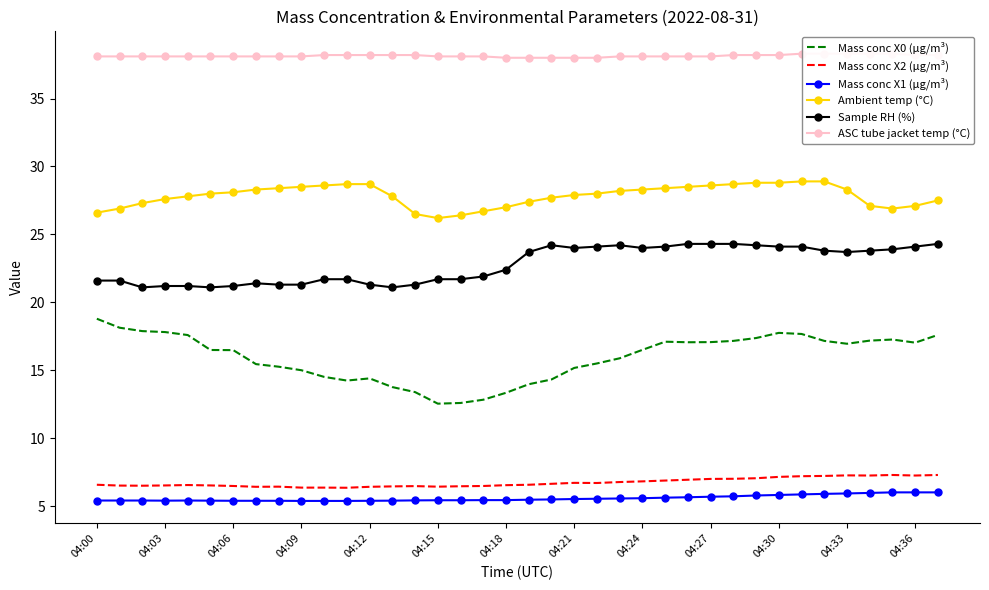

The value of Sample RH (%) at 34 is 23.8. True or false?

True